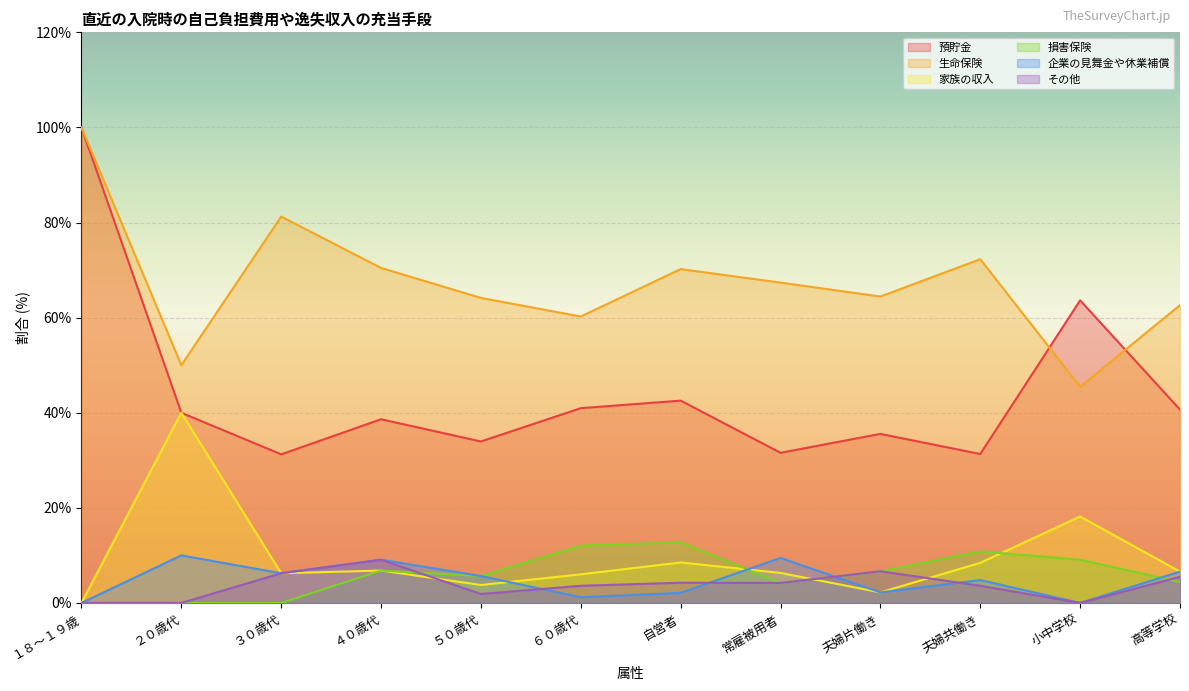

True or false: 損害保険 and 生命保険 cross at least once.

False